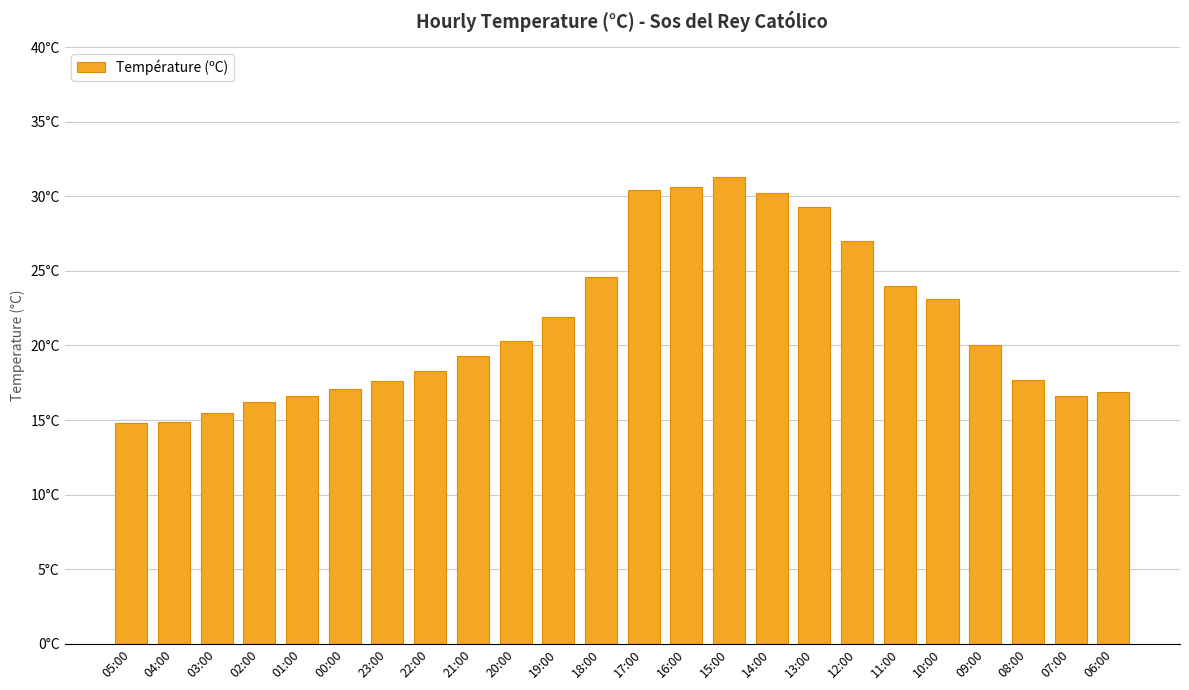

List the labels in order of value, largest first.

15:00, 16:00, 17:00, 14:00, 13:00, 12:00, 18:00, 11:00, 10:00, 19:00, 20:00, 09:00, 21:00, 22:00, 08:00, 23:00, 00:00, 06:00, 01:00, 07:00, 02:00, 03:00, 04:00, 05:00